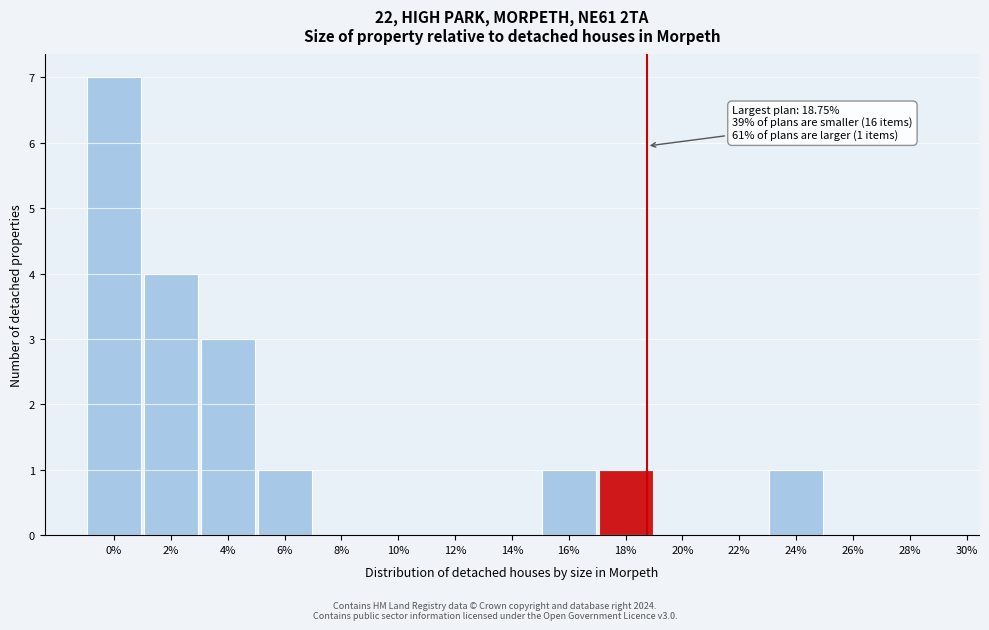

Reading left to right, list all the values displayed in this chart.

0%=7	2%=4	4%=3	6%=1	8%=0	10%=0	12%=0	14%=0	16%=1	18%=1	20%=0	22%=0	24%=1	26%=0	28%=0